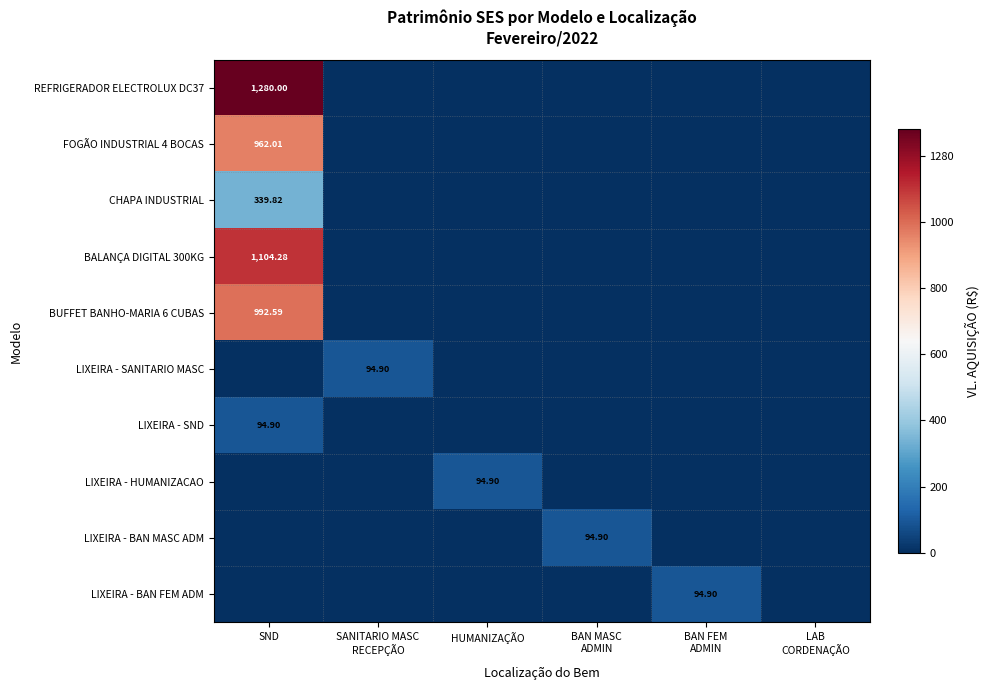

At SND, list the series in order from smallest to largest.

LIXEIRA - SANITARIO MASC, LIXEIRA - HUMANIZACAO, LIXEIRA - BAN MASC ADM, LIXEIRA - BAN FEM ADM, LIXEIRA - SND, CHAPA INDUSTRIAL, FOGÃO INDUSTRIAL 4 BOCAS, BUFFET BANHO-MARIA 6 CUBAS, BALANÇA DIGITAL 300KG, REFRIGERADOR ELECTROLUX DC37